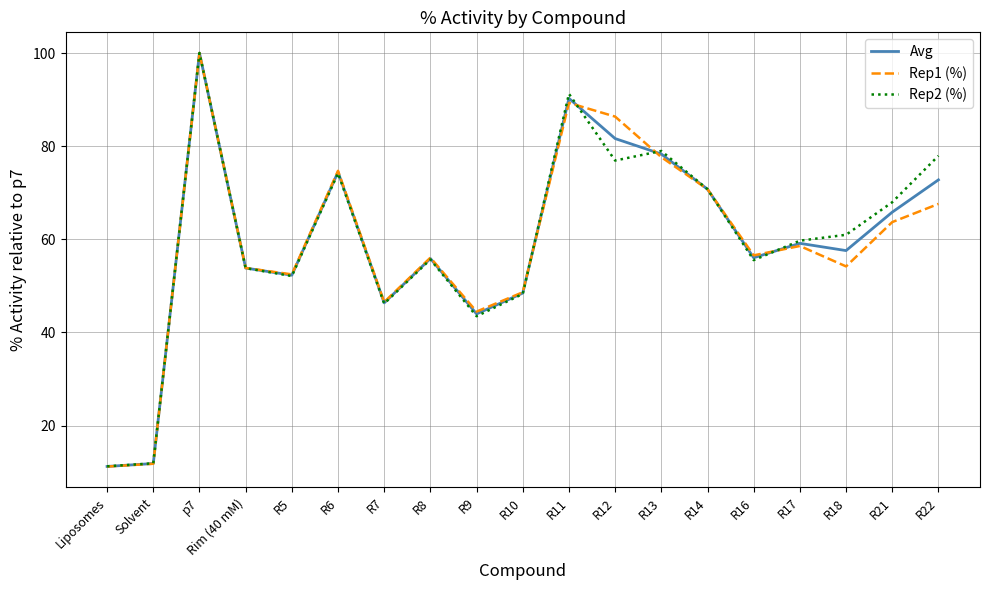

Which series has the largest range (max minus min)?

Rep1 (%)